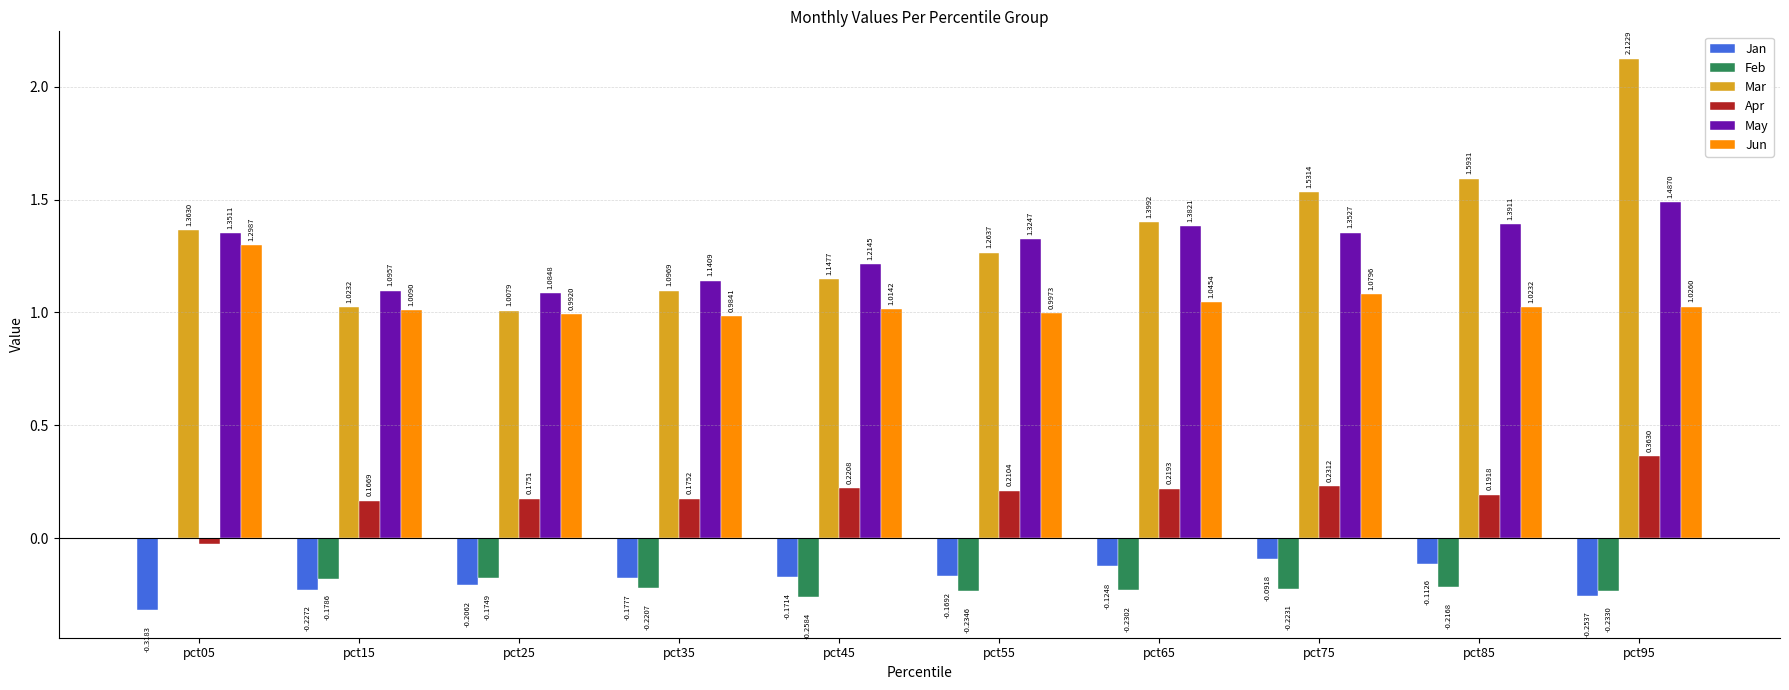

The value of May at pct75 is 1.4. True or false?

True